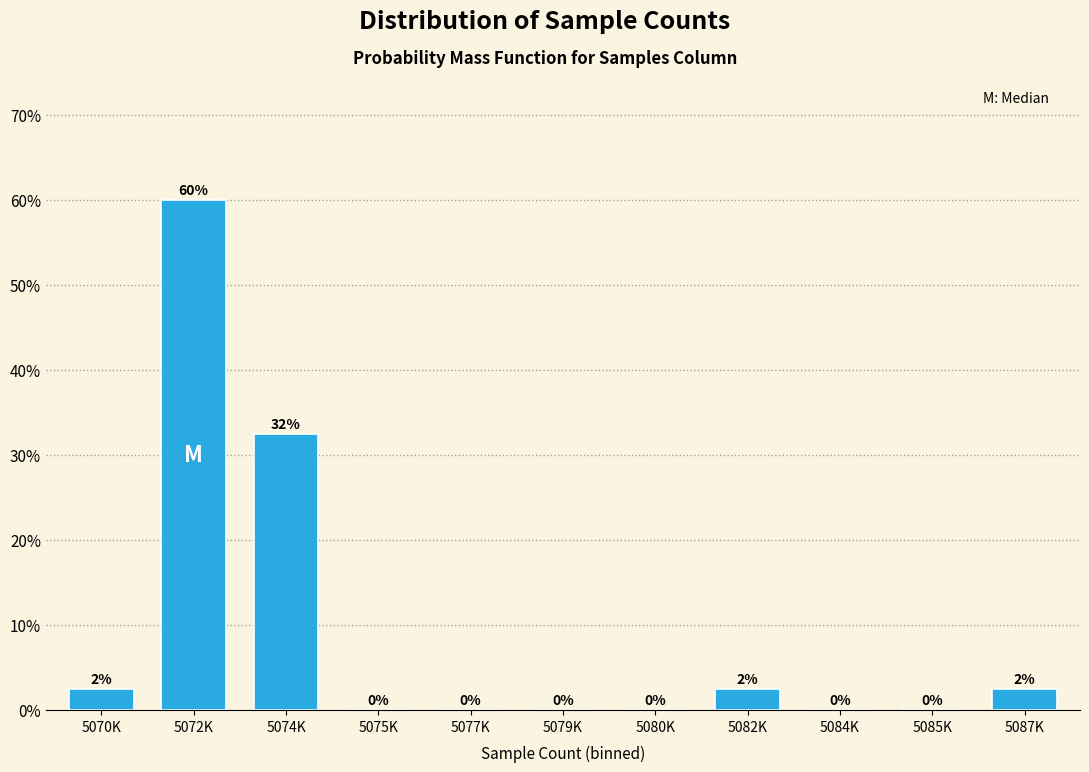

Where is the data nearest to the value 30?

5074K